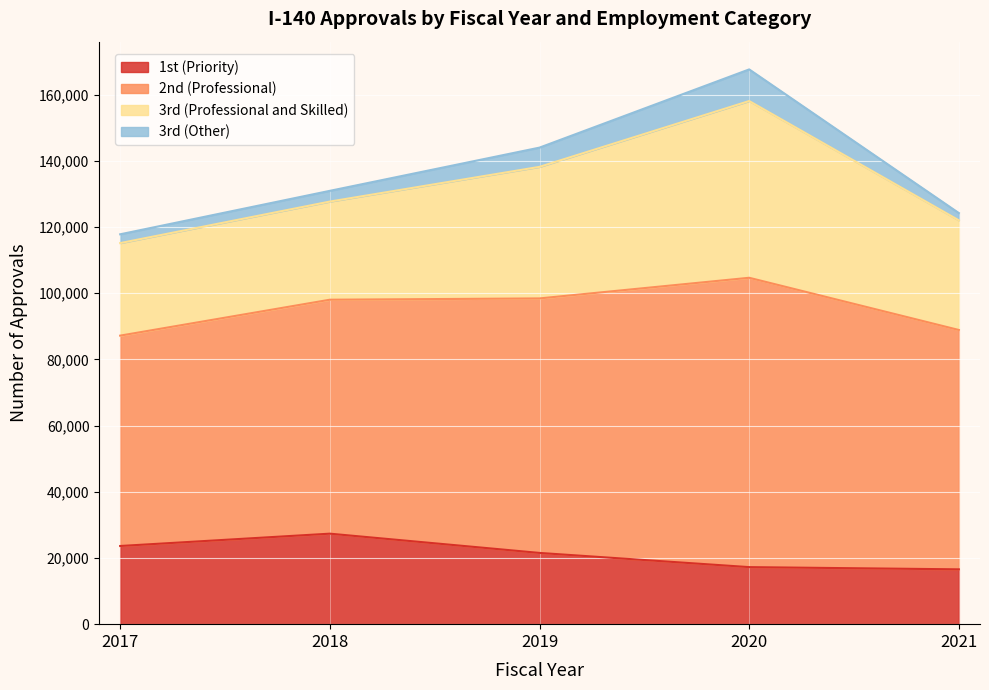

What is the difference between the highest and lowest values at 2018?

103615